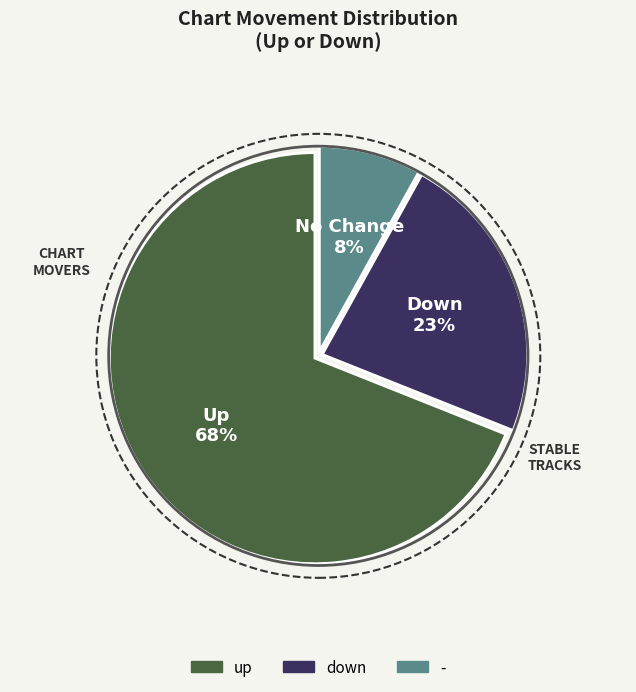

True or false: - accounts for 8% of the total.

True